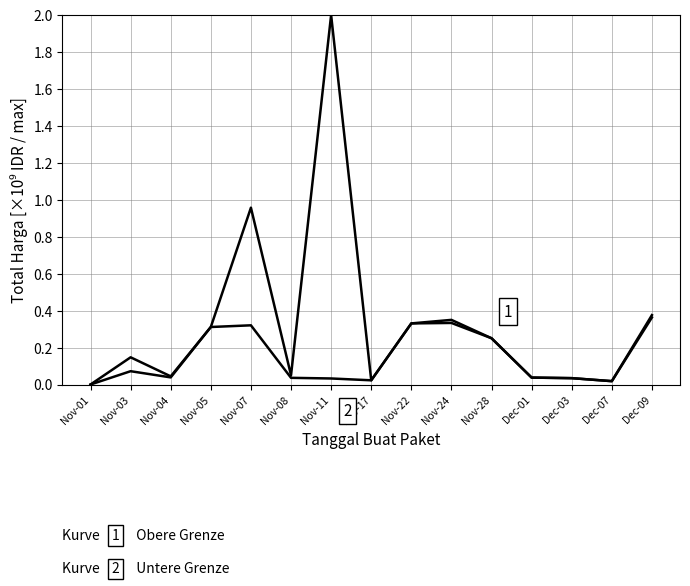

At which category is the sum across all series the highest?

Nov-11